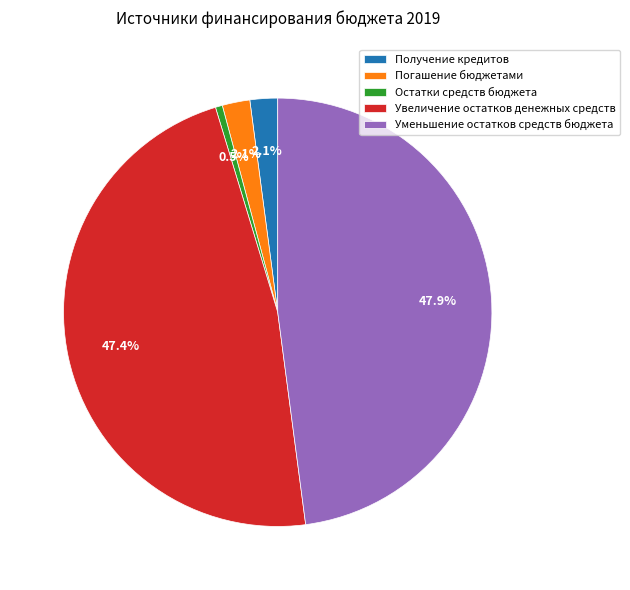

How many slices are in this pie chart?

5